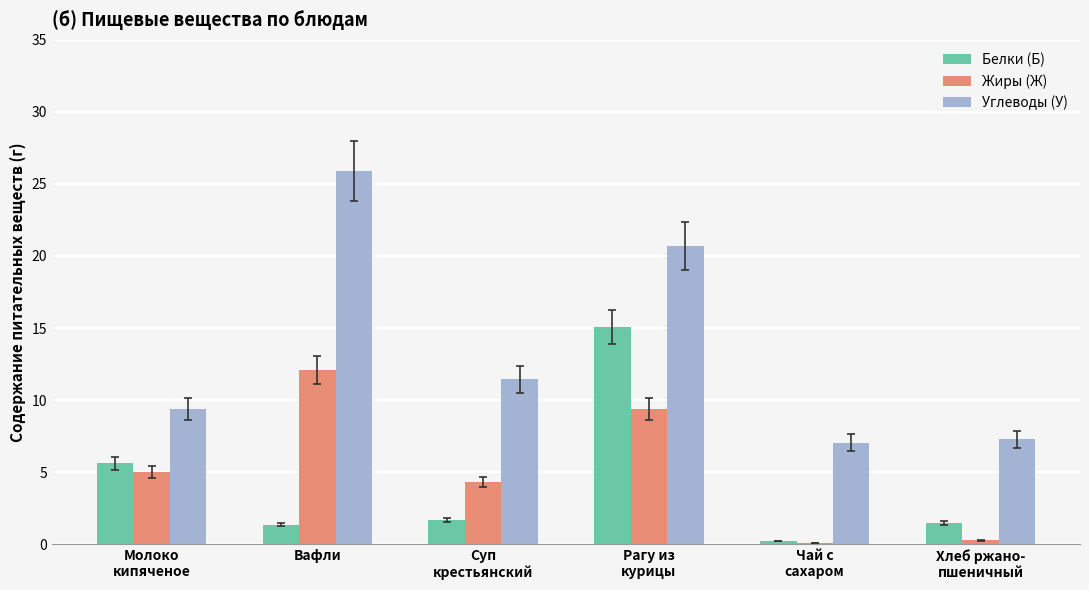

Count the number of data series in this chart.

3